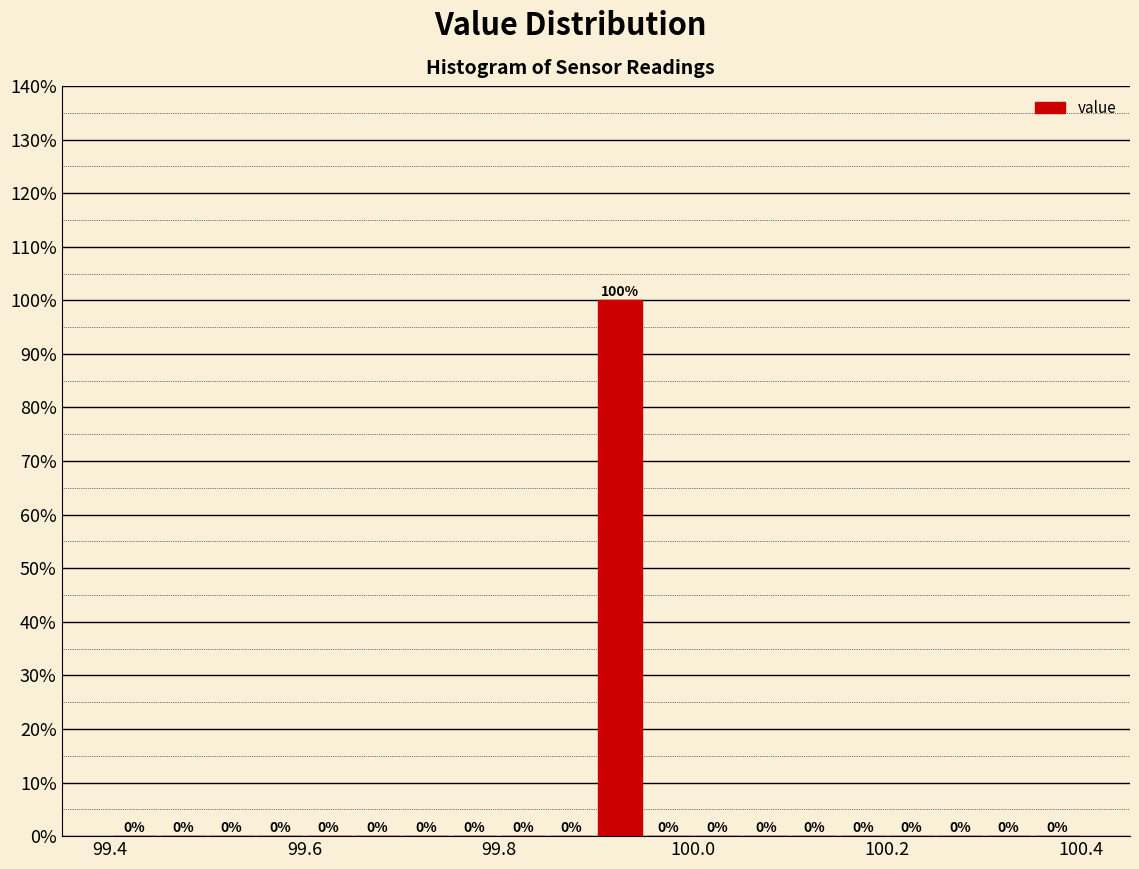

Read against the x-axis, roughly where is the centre of the tallest bar?

99.92